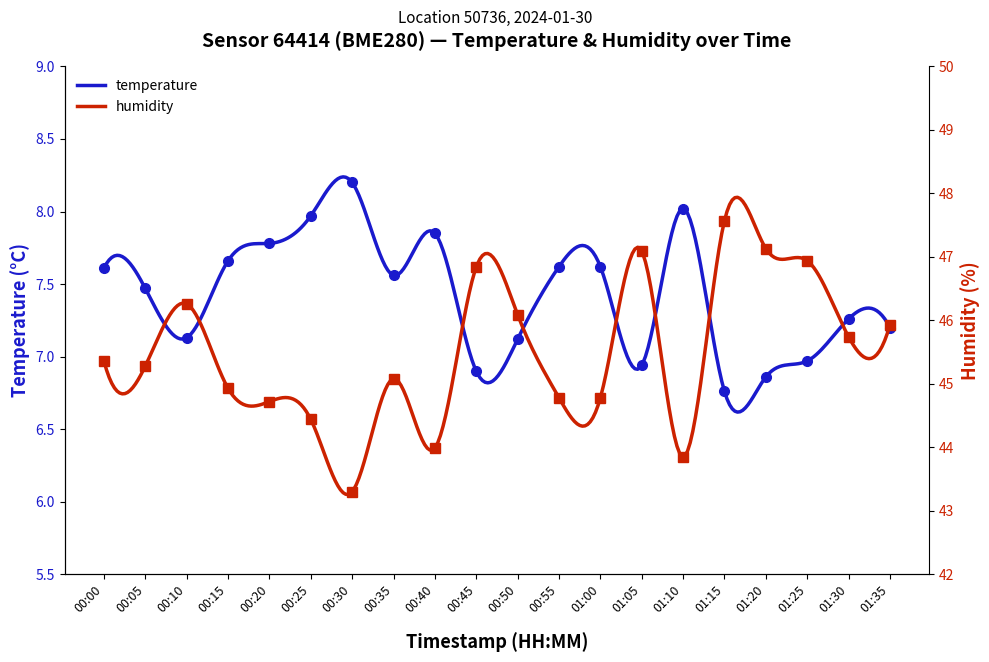

Is it true that temperature equals 3.0 at 01:15?

False